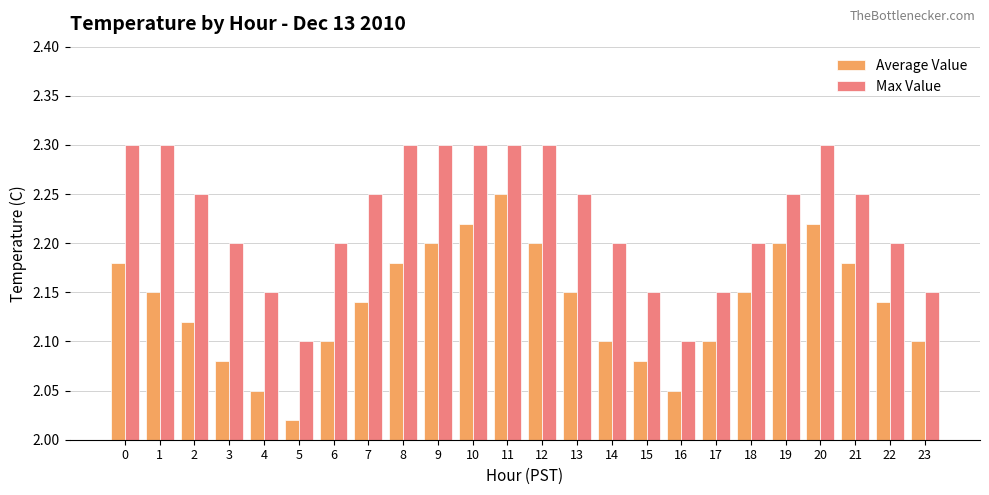

How many groups of bars are there?

24